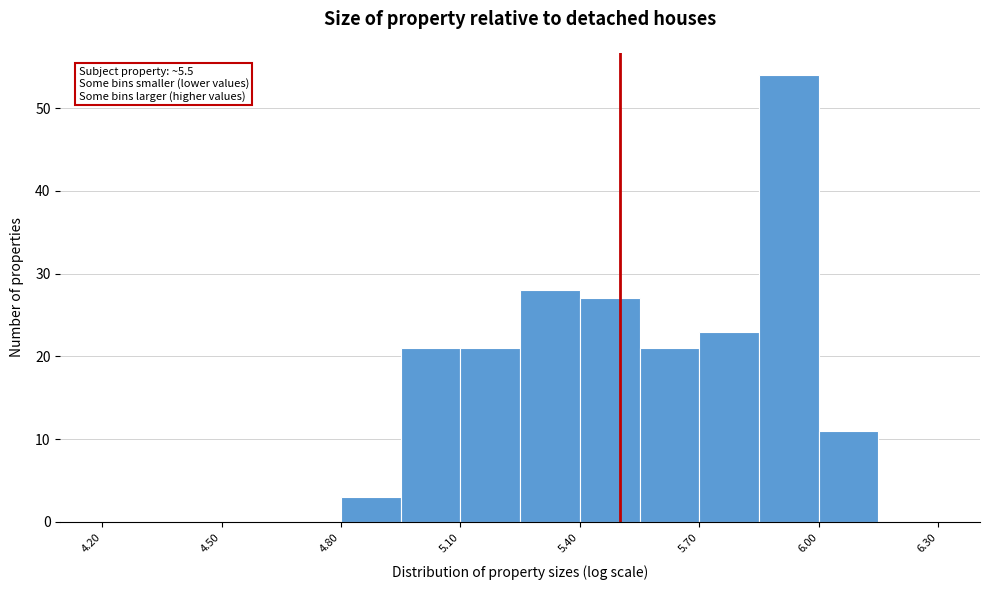

Around what value on the x-axis is the tallest bar? Give the approximate position of its centre, as read against the axis.

5.95